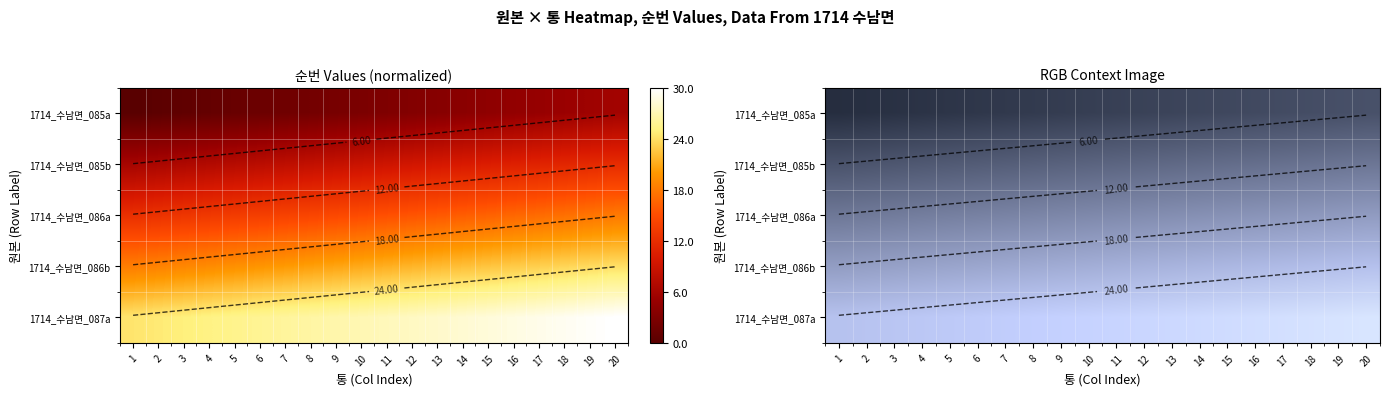

Is it true that 1714_수남면_086a equals 9.0 at 5?

False